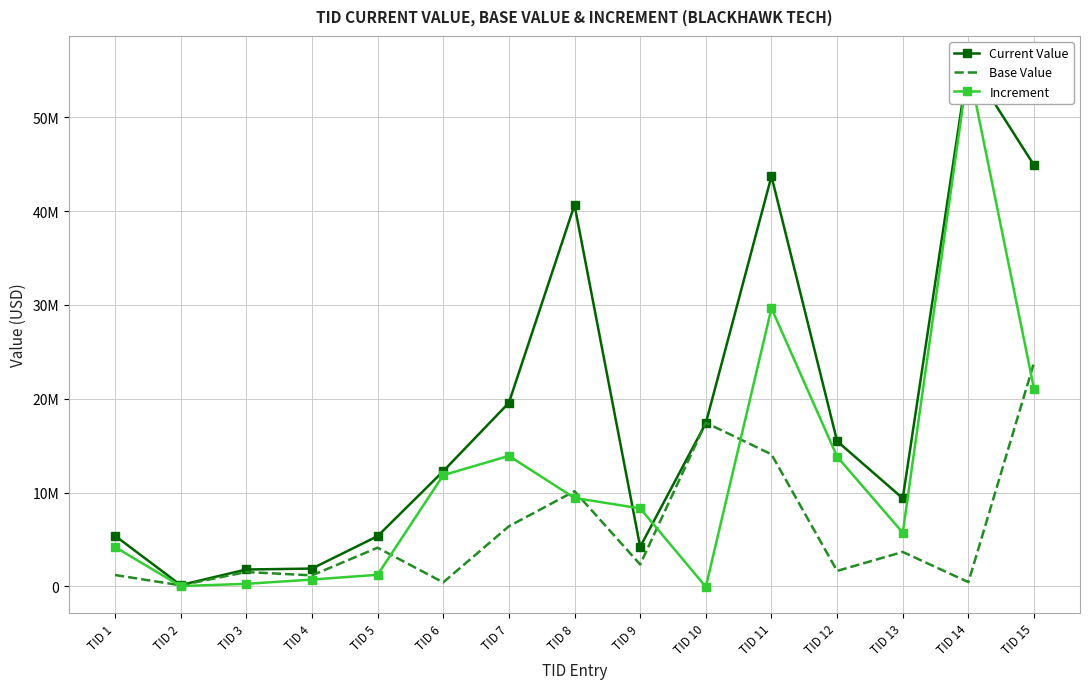

Which category has the lowest value across all series?

TID 10